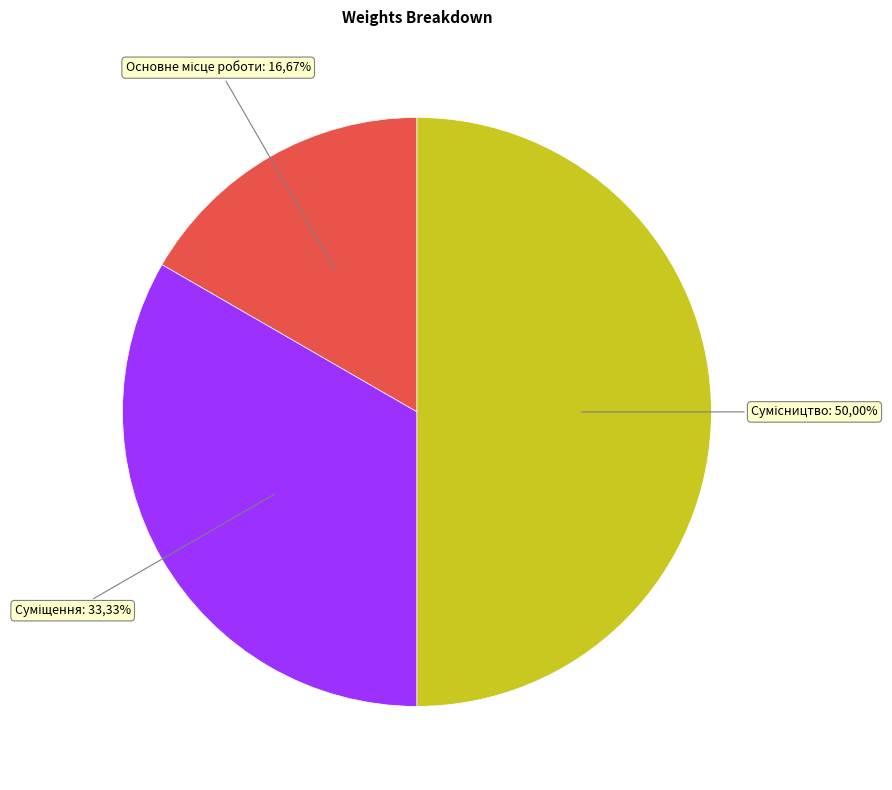

What portion of the pie excludes Суміщення?

66.7%